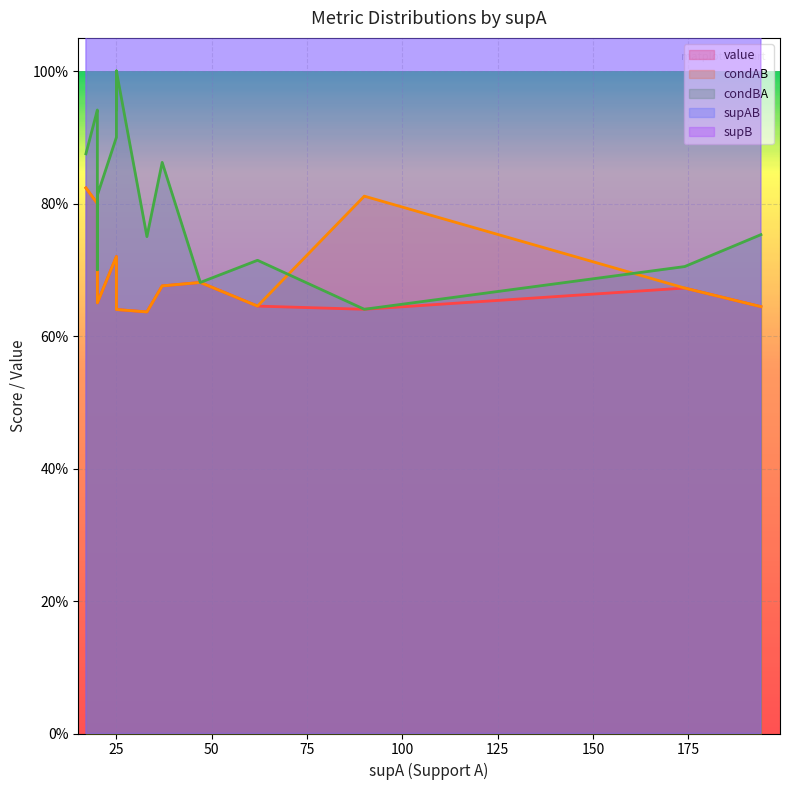

What is the difference between the supB values at 16 and 12?

98.0